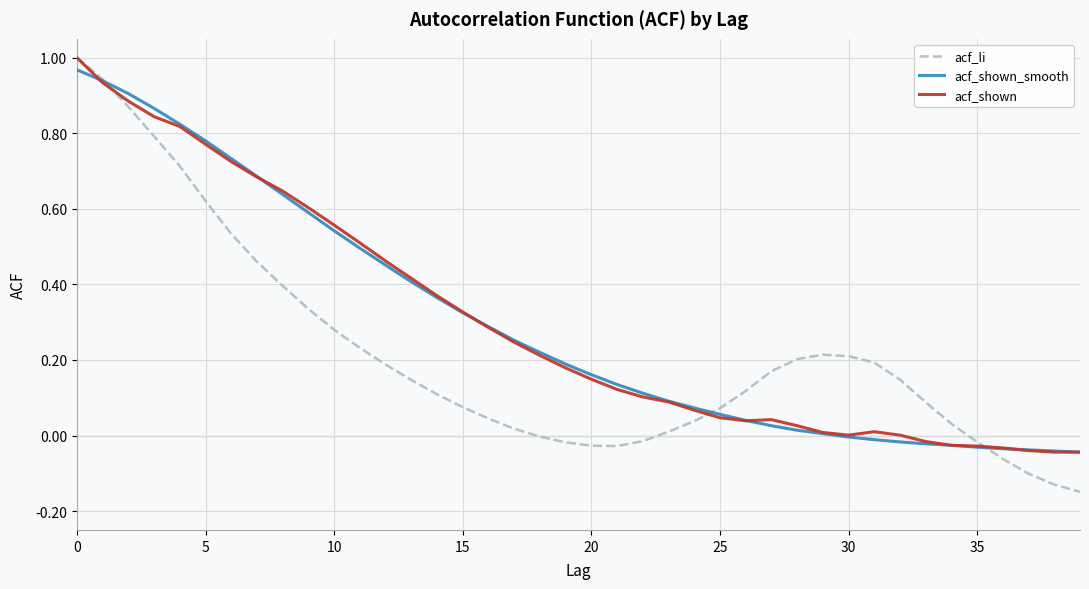

What are all the series names shown in the legend?

acf_li, acf_shown_smooth, acf_shown